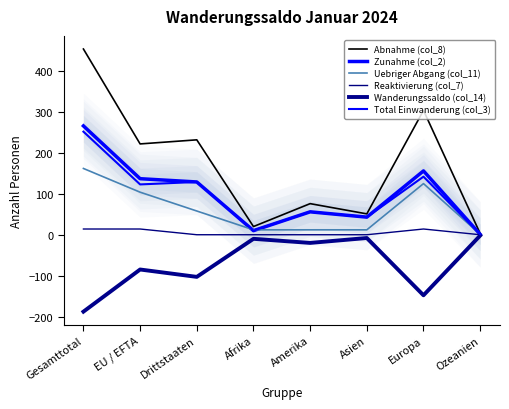

Reading left to right, extract all data points from this chart.

Abnahme (col_8): Gesamttotal=454	EU / EFTA=222	Drittstaaten=232	Afrika=20	Amerika=76	Asien=51	Europa=304	Ozeanien=3
Zunahme (col_2): Gesamttotal=266	EU / EFTA=137	Drittstaaten=129	Afrika=10	Amerika=56	Asien=43	Europa=156	Ozeanien=1
Uebriger Abgang (col_11): Gesamttotal=162	EU / EFTA=104	Drittstaaten=58	Afrika=12	Amerika=12	Asien=12	Europa=125	Ozeanien=1
Reaktivierung (col_7): Gesamttotal=14	EU / EFTA=14	Drittstaaten=0	Afrika=0	Amerika=0	Asien=0	Europa=14	Ozeanien=0
Wanderungssaldo (col_14): Gesamttotal=-188	EU / EFTA=-85	Drittstaaten=-103	Afrika=-10	Amerika=-20	Asien=-8	Europa=-148	Ozeanien=-2
Total Einwanderung (col_3): Gesamttotal=252	EU / EFTA=123	Drittstaaten=129	Afrika=10	Amerika=56	Asien=43	Europa=142	Ozeanien=1